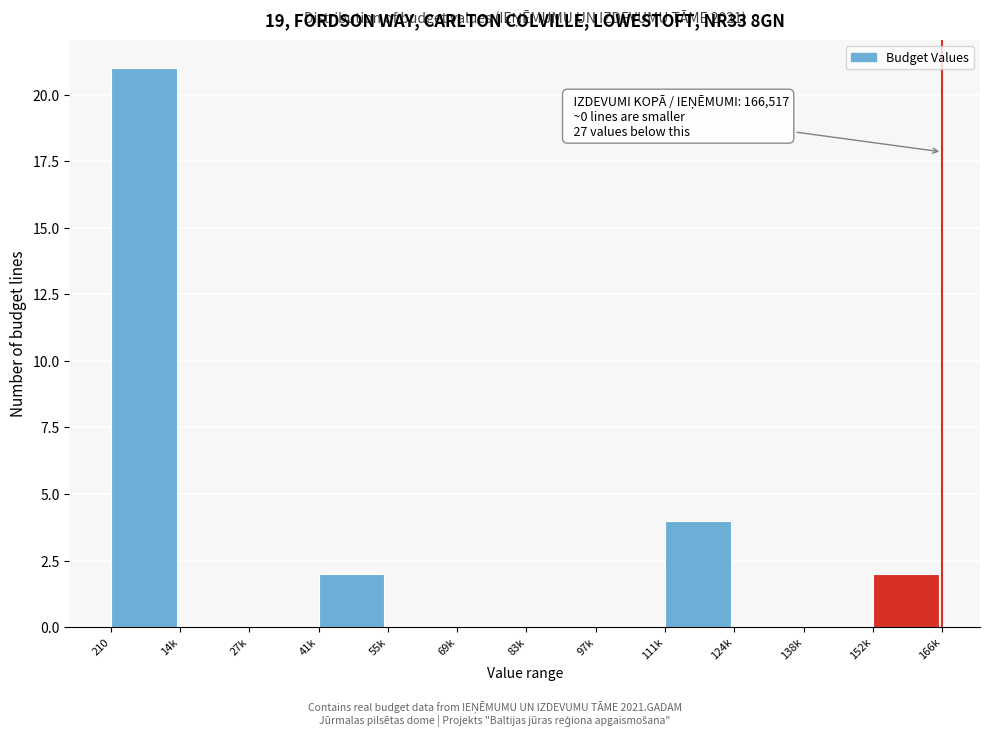

Reading right to left, transcribe all the data shown in this chart.

152k=2	138k=0	124k=0	111k=4	97k=0	83k=0	69k=0	55k=0	41k=2	27k=0	14k=0	210=21